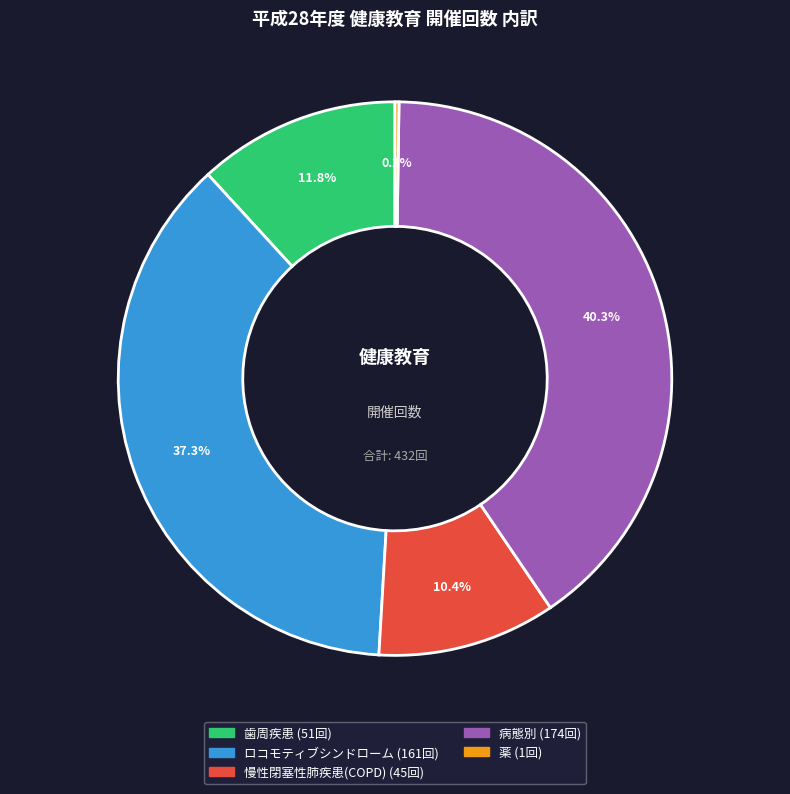

Do 慢性閉塞性肺疾患(COPD) and 歯周疾患 together represent more than half of the pie?

No